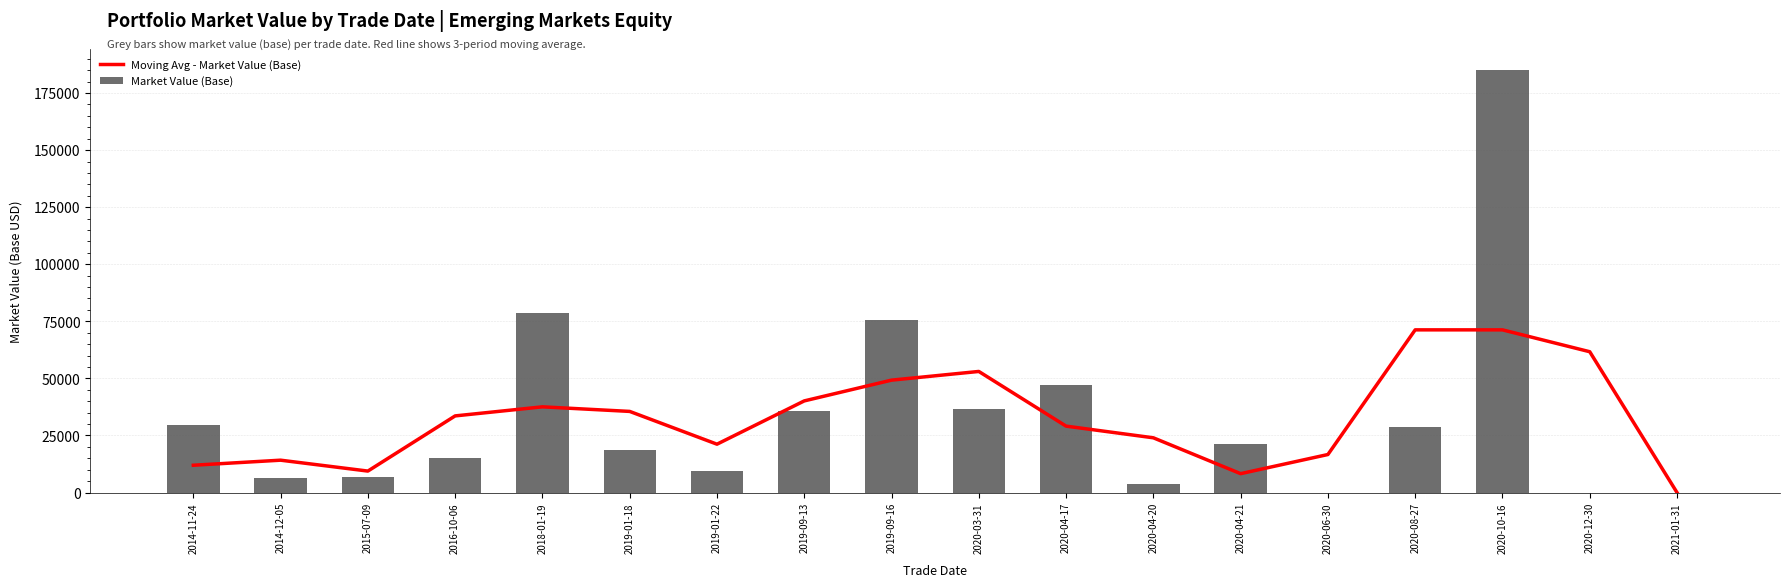

Count the number of categories in the chart.

18